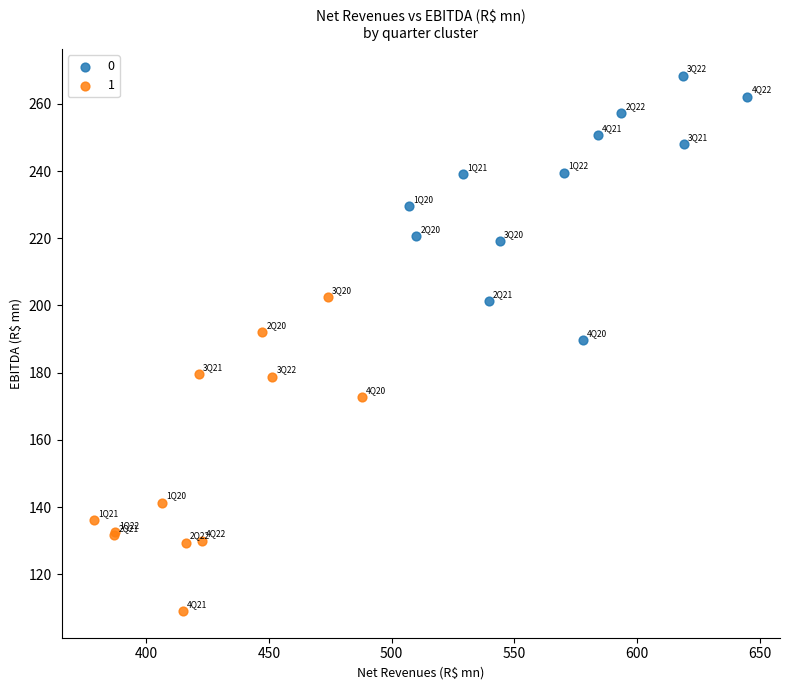

Which series contains the lowest Y value?

1